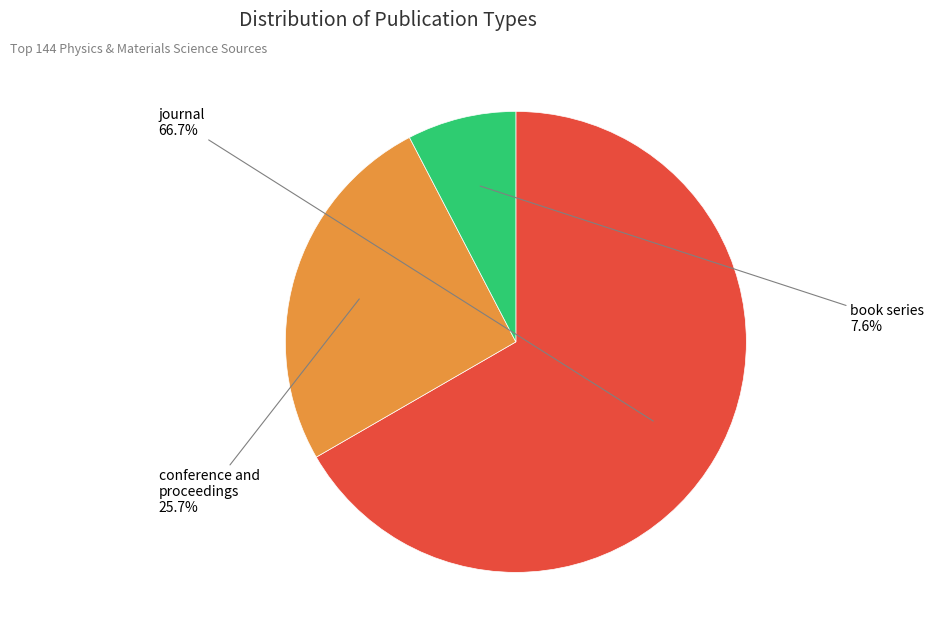

Is it true that conference and proceedings is 26% of the pie?

True